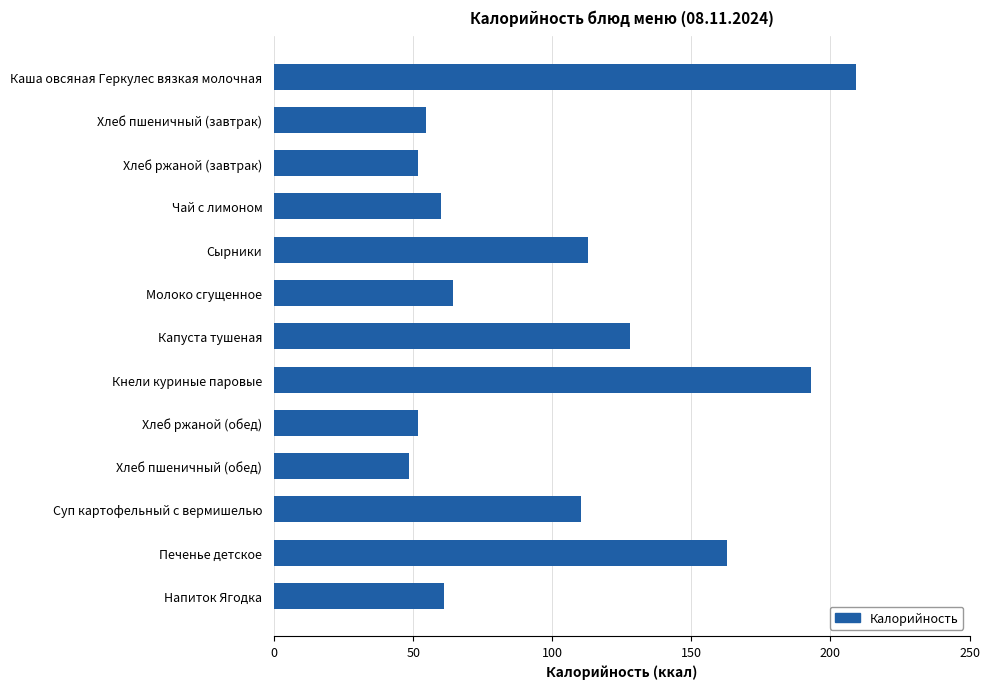

What value does the data have at Хлеб ржаной (обед)?

51.8